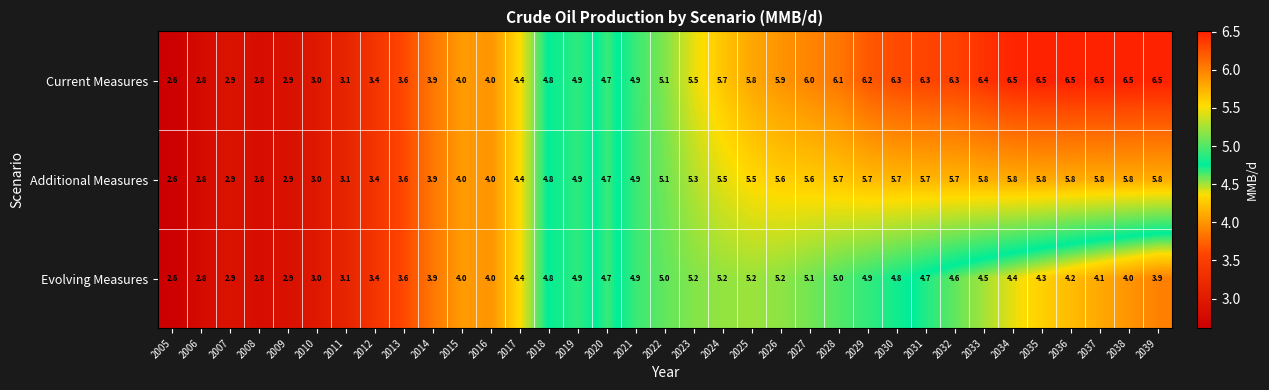

What is the total value across all series at 2029?

16.8